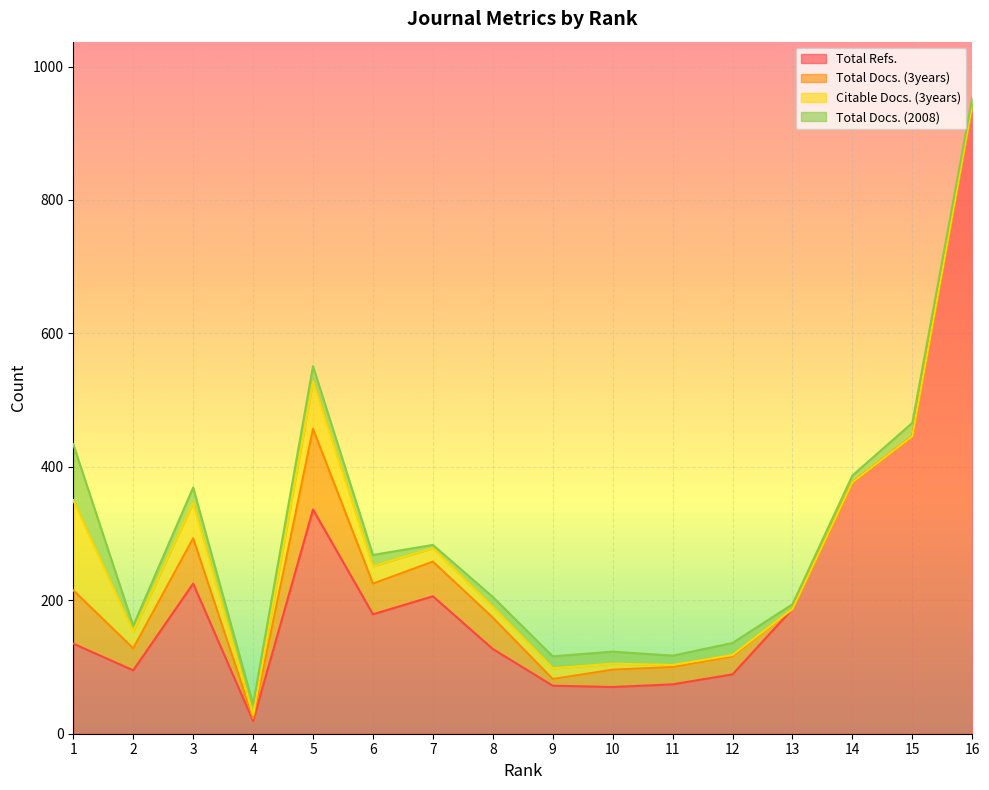

How many distinct data groups are displayed?

4